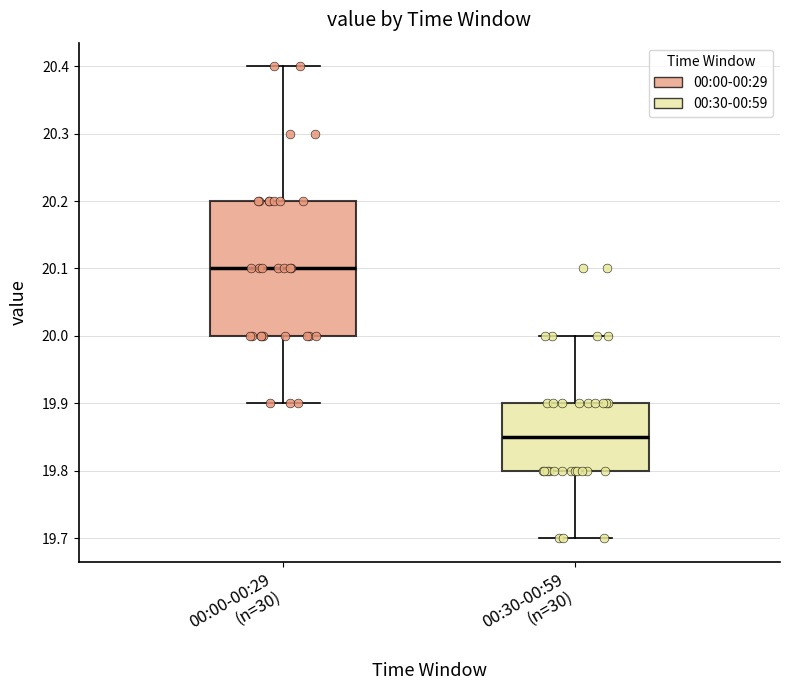

Comparing the boxes themselves (not the whiskers), which one is the tallest?

00:00-00:29 (n=30)